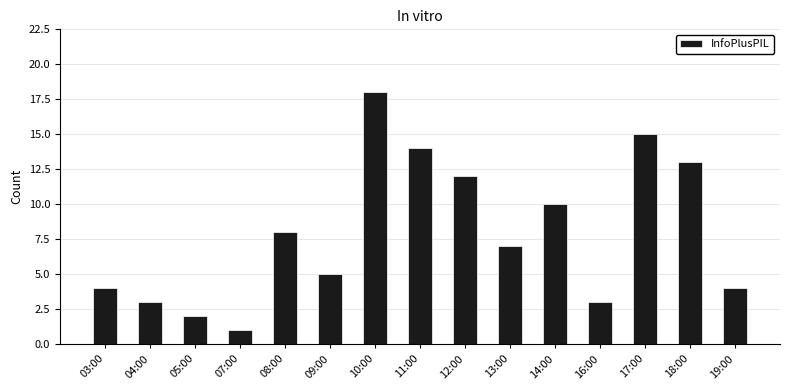

Between 03:00 and 12:00, which is larger?

12:00